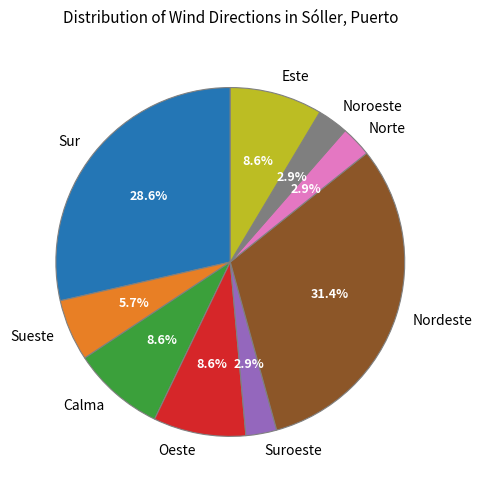

How much of the chart is everything except Noroeste?

97.1%